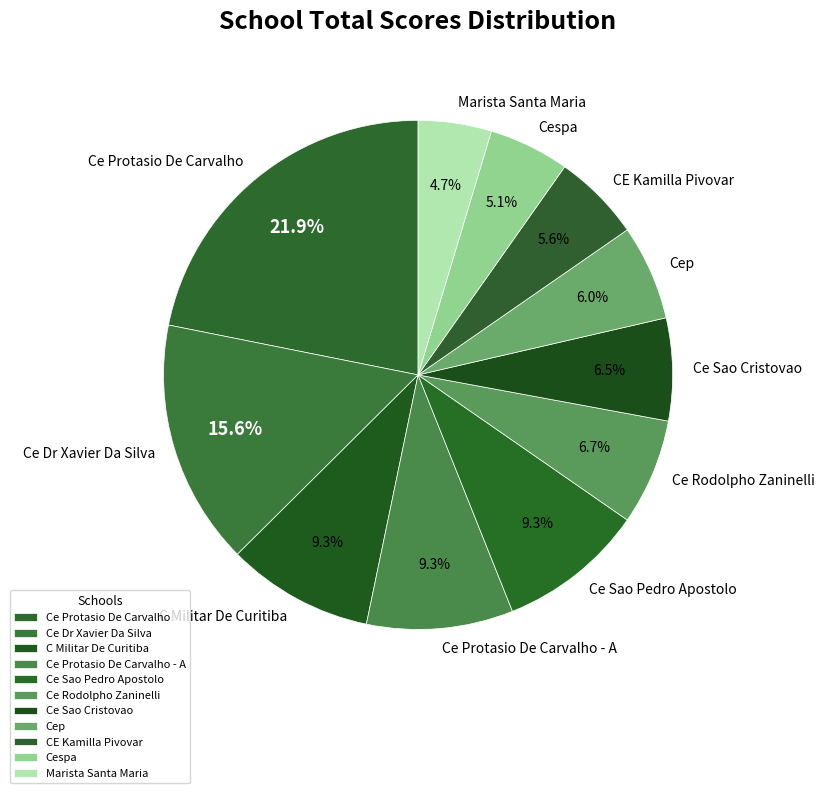

Does Ce Sao Cristovao represent more than half of the total?

No